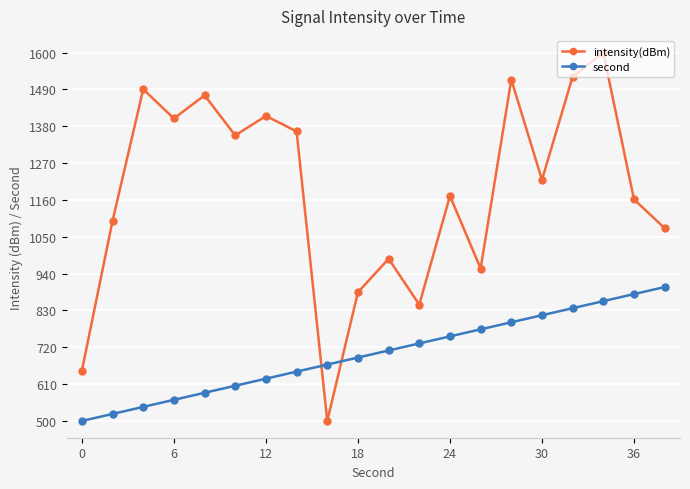

List the series in order of their overall mean, highest first.

intensity(dBm), second